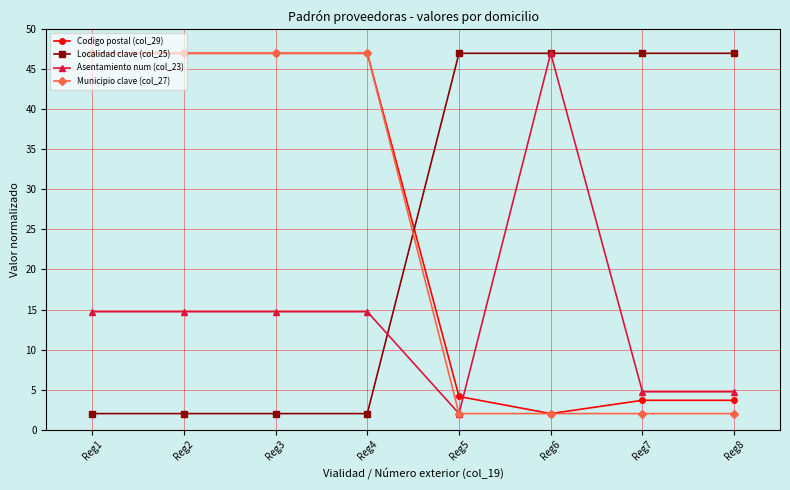

Reading left to right, what are all the values shown in this chart?

Codigo postal (col_29): 47.0	47.0	47.0	47.0	4.1	2.0	3.7	3.7
Localidad clave (col_25): 2.0	2.0	2.0	2.0	47.0	47.0	47.0	47.0
Asentamiento num (col_23): 14.7	14.7	14.7	14.7	2.0	47.0	4.7	4.7
Municipio clave (col_27): 47.0	47.0	47.0	47.0	2.0	2.0	2.0	2.0